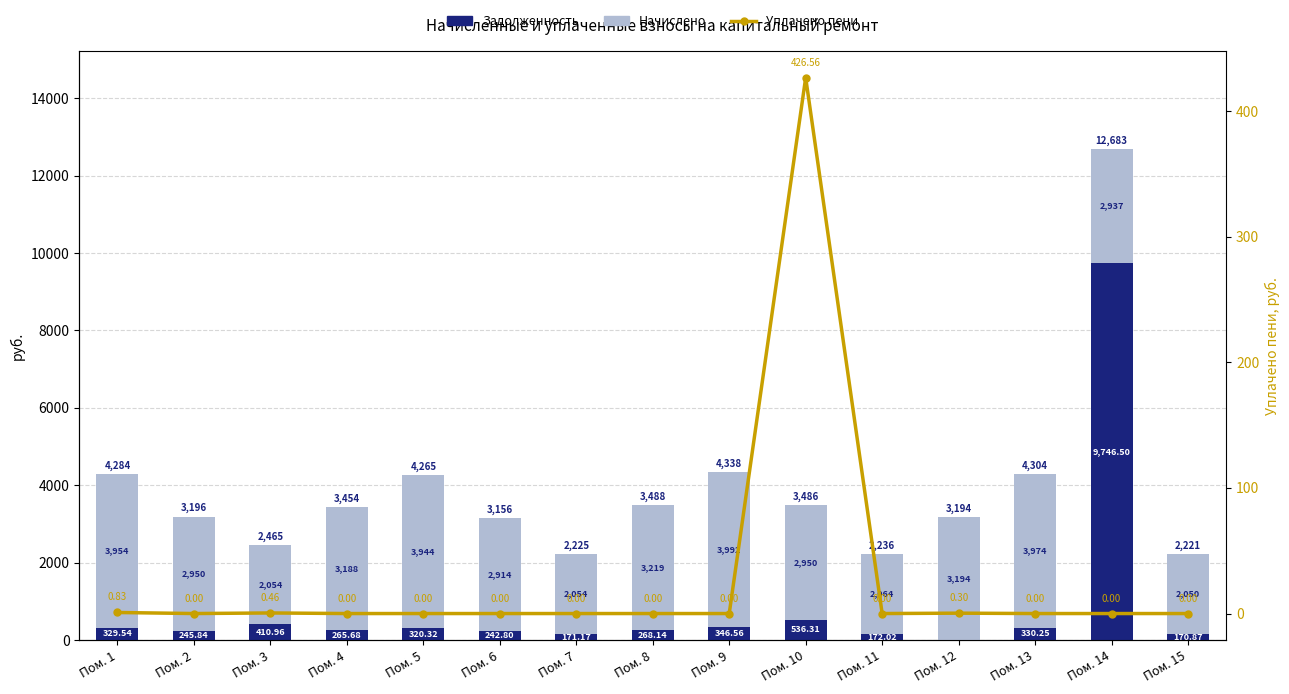

At which label does zadolzhennost reach its peak?

Пом. 14